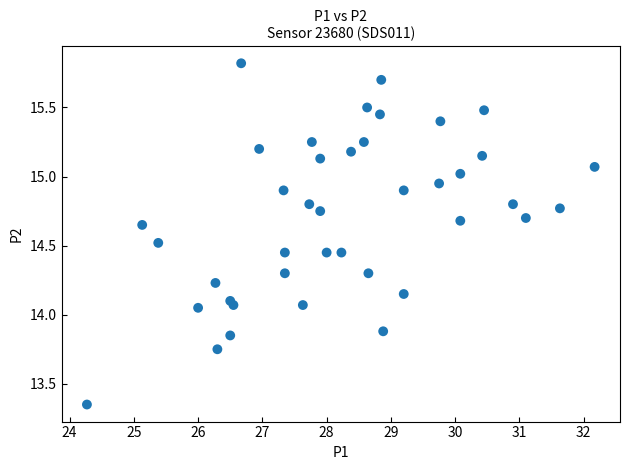

What is the range of Y values (max minus min)?

2.5